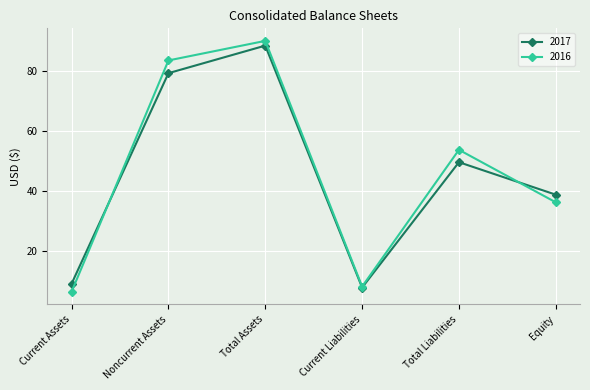

What is the value of the 2017 point at the 5th from the left?

49.6